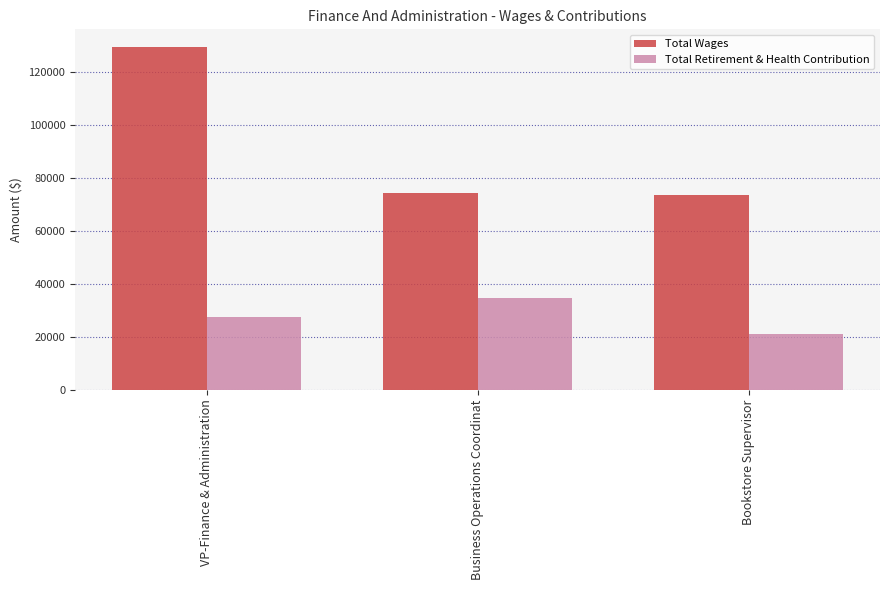

Reading right to left, list all the values displayed in this chart.

Total Wages: Bookstore Supervisor=73638	Business Operations Coordinat=74517	VP-Finance & Administration=129819
Total Retirement & Health Contribution: Bookstore Supervisor=21042	Business Operations Coordinat=34685	VP-Finance & Administration=27614